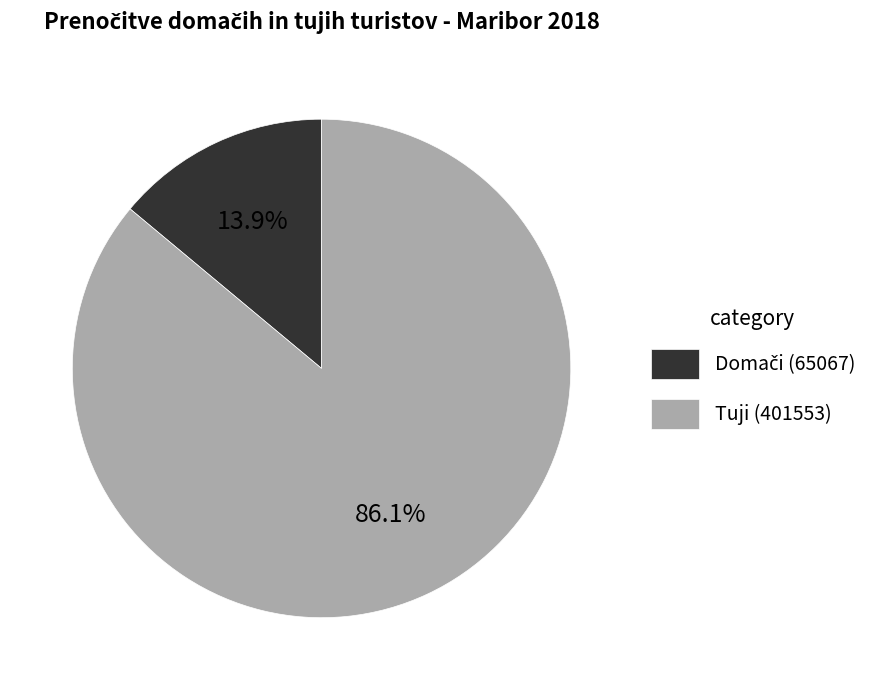

How much of the chart is everything except Tuji (401553)?

13.9%